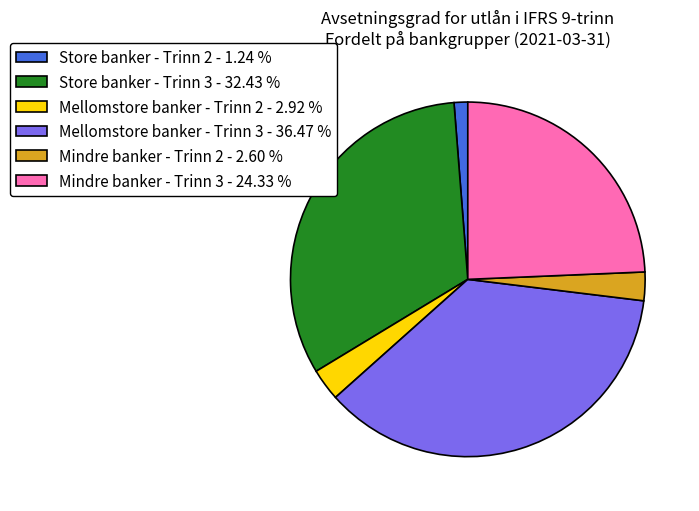

Do Store banker - Trinn 3 - 32.43 % and Mindre banker - Trinn 2 - 2.60 % together represent more than half of the pie?

No